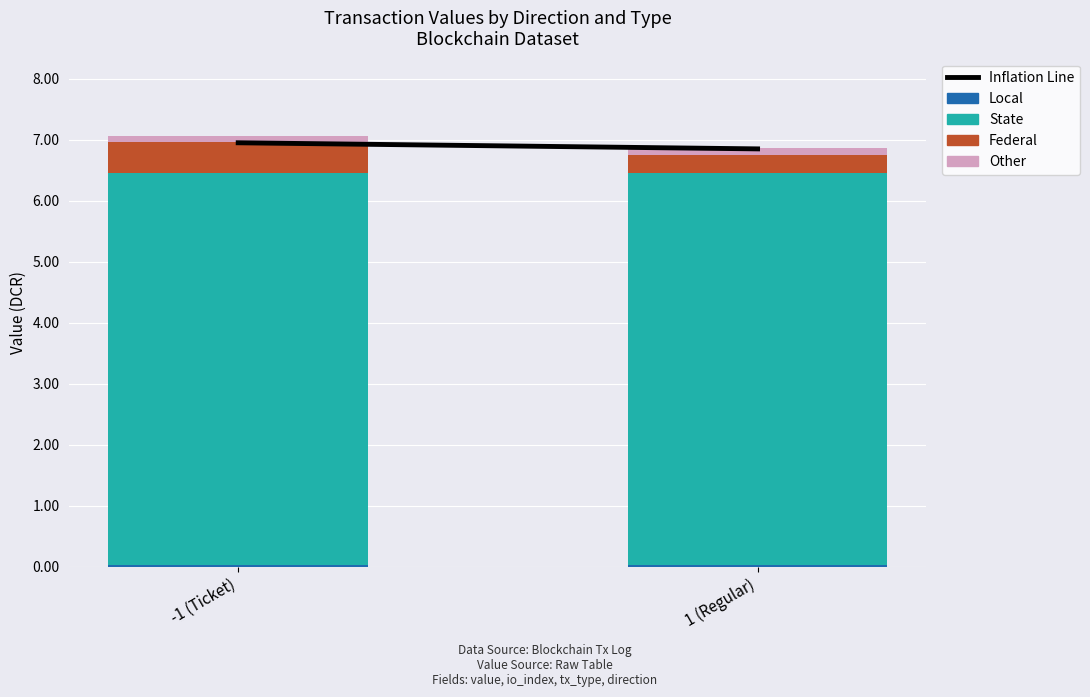

What is the label of the 1st bar from the left?

-1 (Ticket)